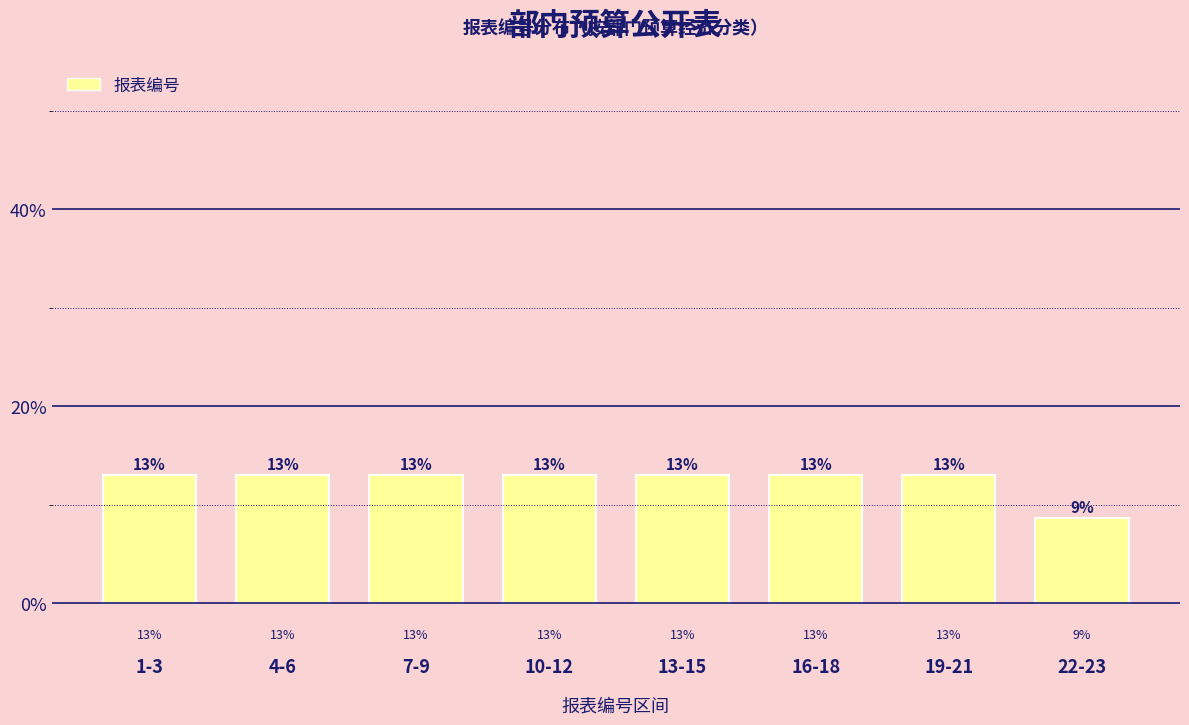

What is the average value?

12.5